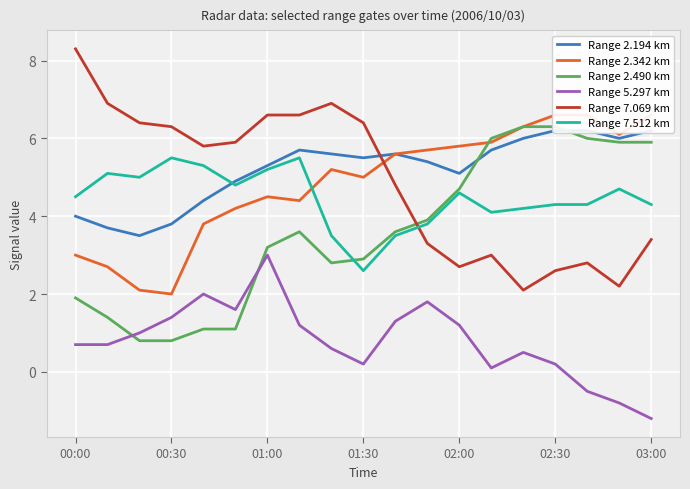

What is the lowest value of the Range 5.297 km series?

-1.2